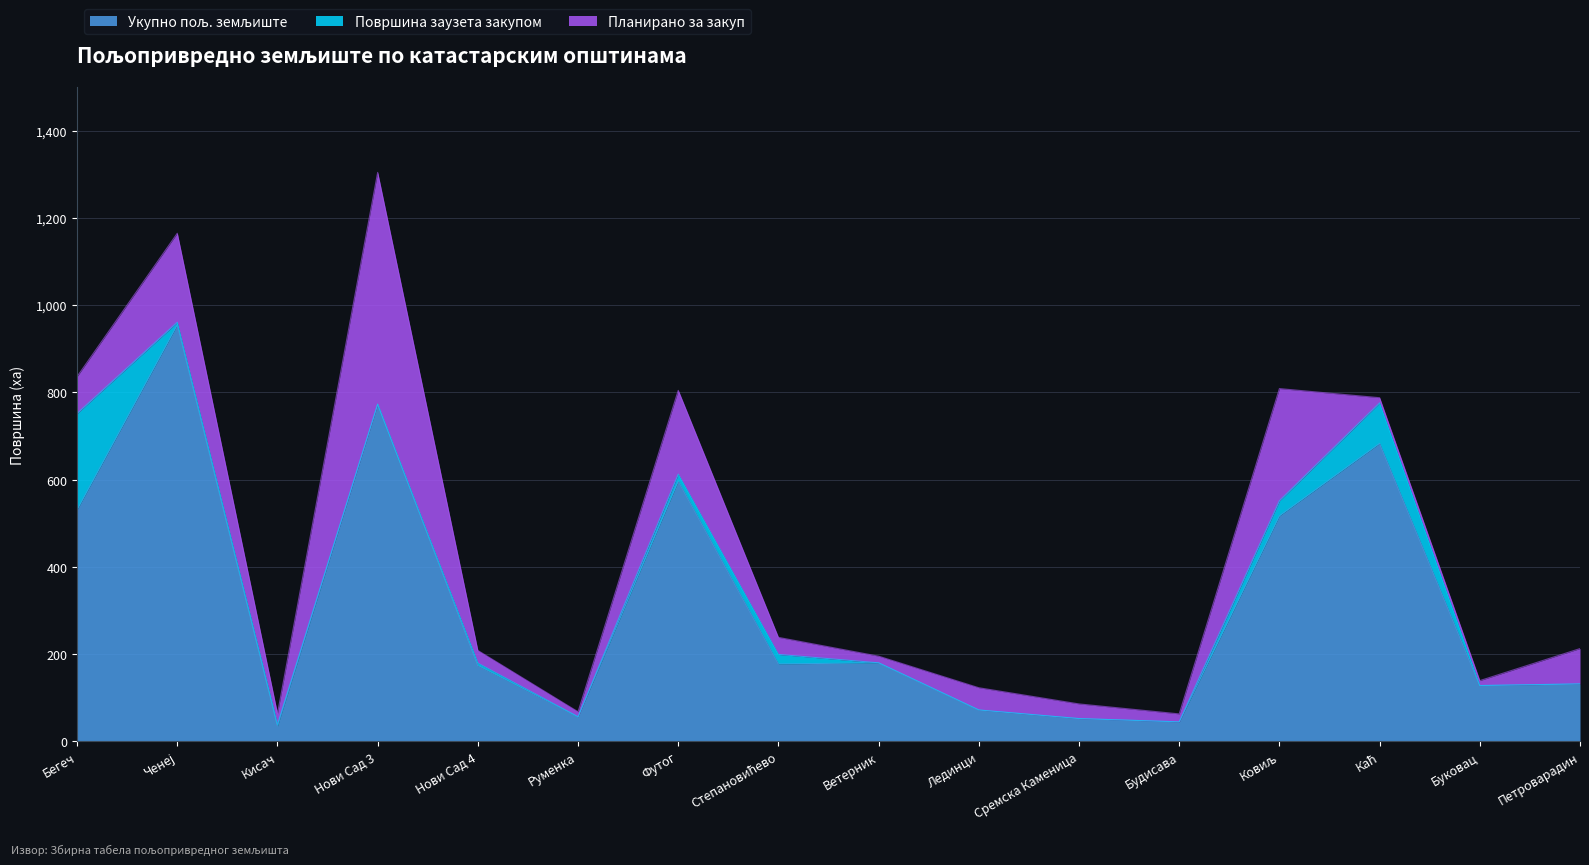

True or false: Укупно пољ. земљиште and Површина заузета закупом intersect in this chart.

False